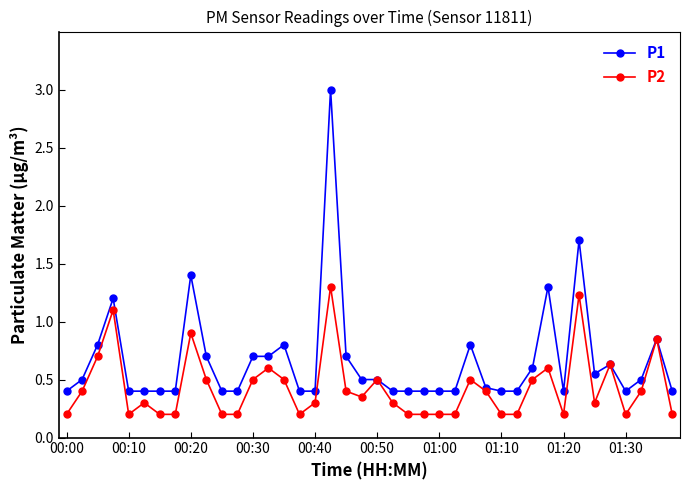

Which series has the largest range (max minus min)?

P1